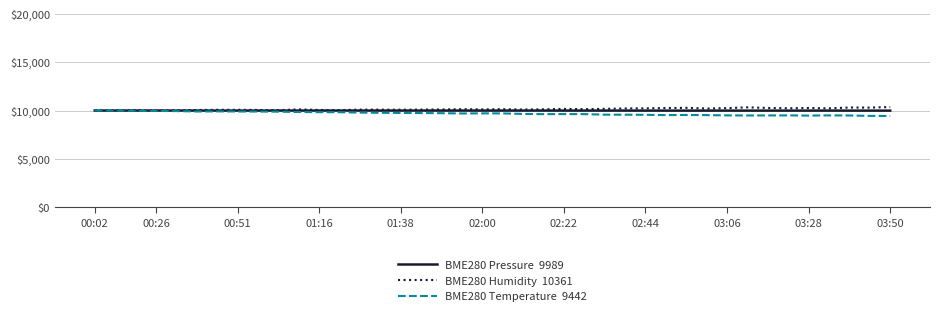

What is the minimum value shown in the chart?

9442.2